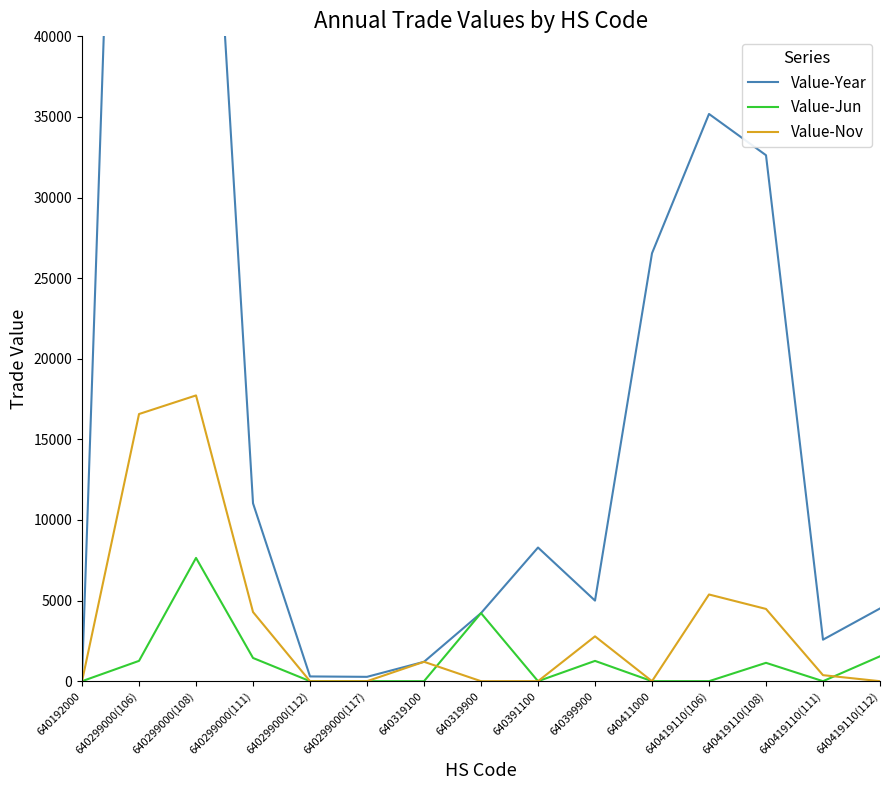

Which series has the largest total across all categories?

Value-Year